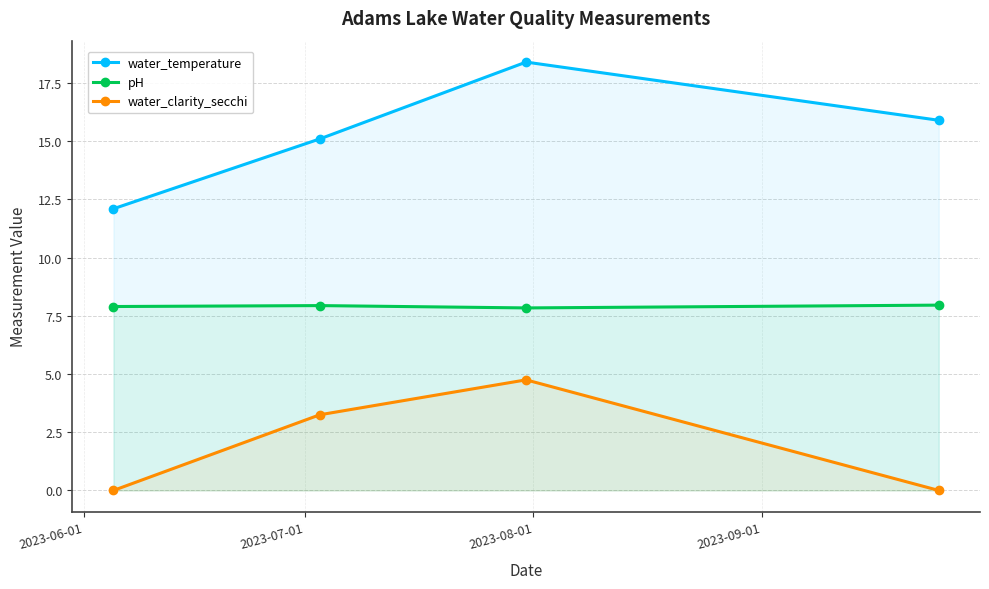

True or false: water_clarity_secchi and water_temperature intersect in this chart.

False